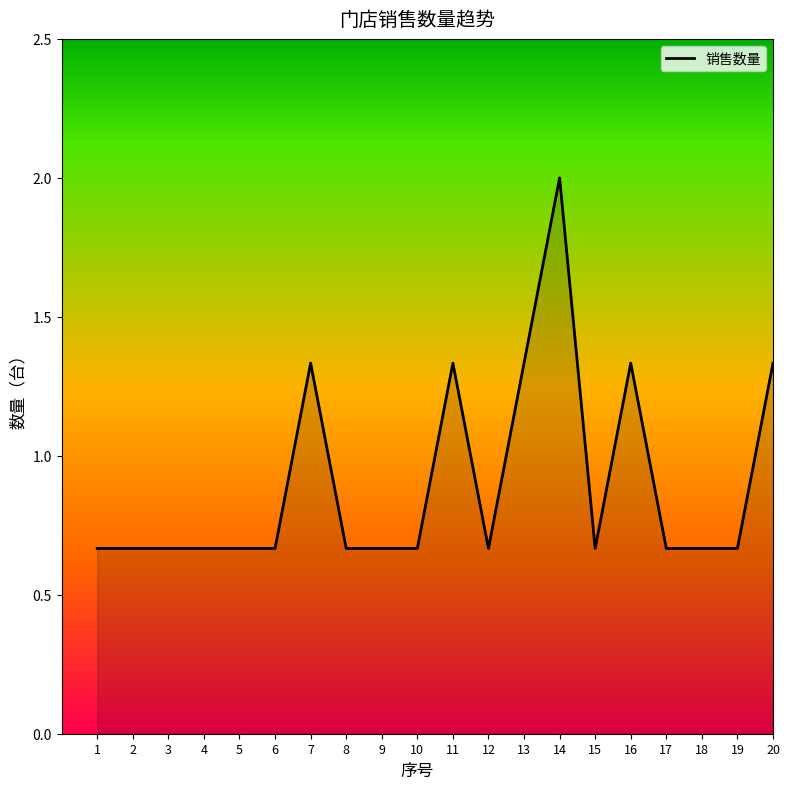

True or false: the data shows 1.1 at 15.

False